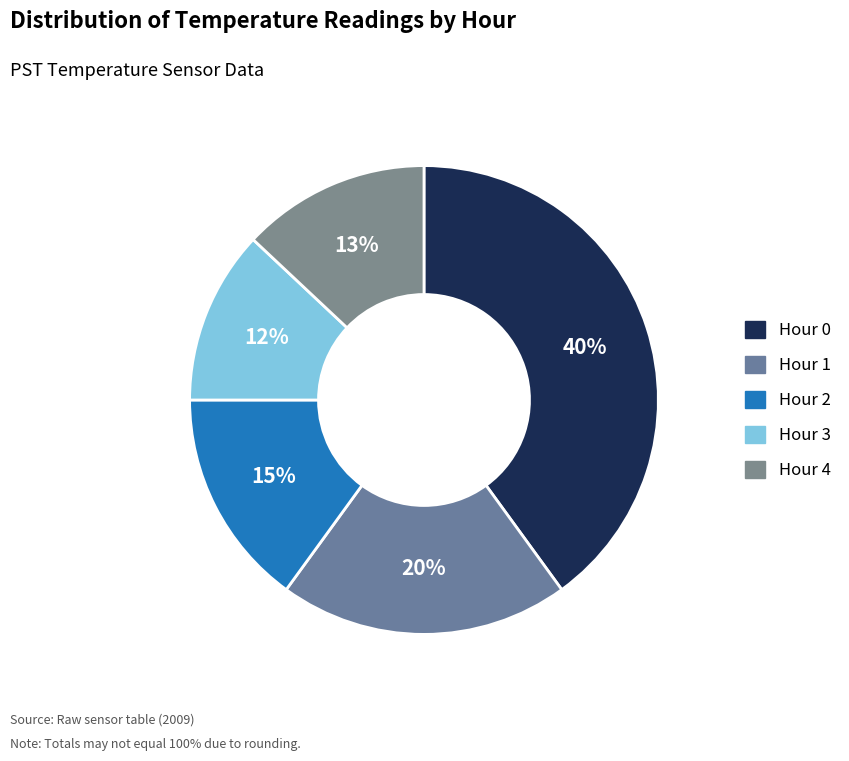

True or false: Hour 0 accounts for 49% of the total.

False